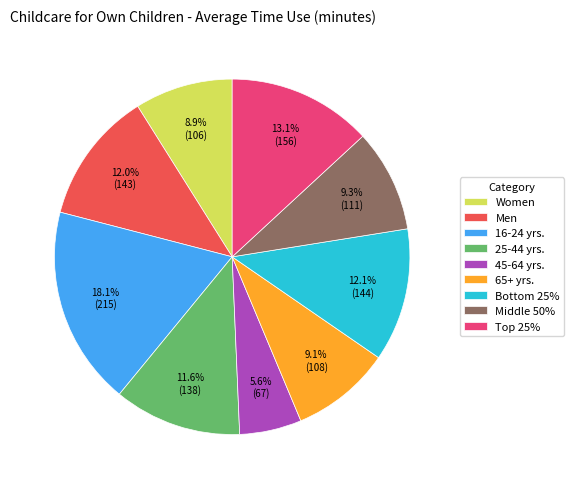

Is the sum of Men and 16-24 yrs. greater than half?

No